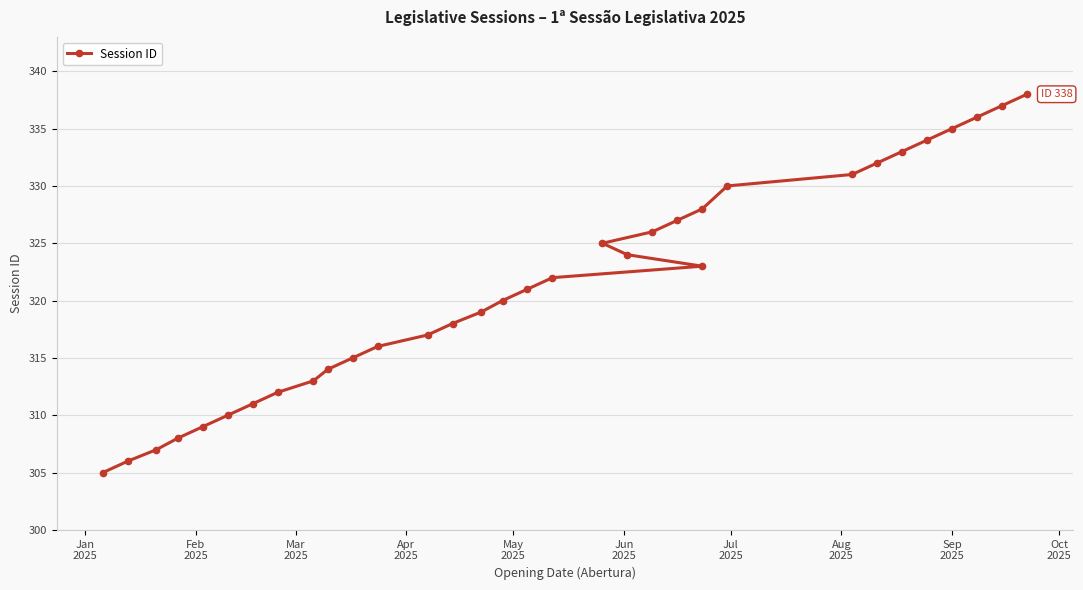

Reading right to left, transcribe all the data shown in this chart.

338	337	336	335	334	333	332	331	330	328	327	326	325	324	323	322	321	320	319	318	317	316	315	314	313	312	311	310	309	308	307	306	305